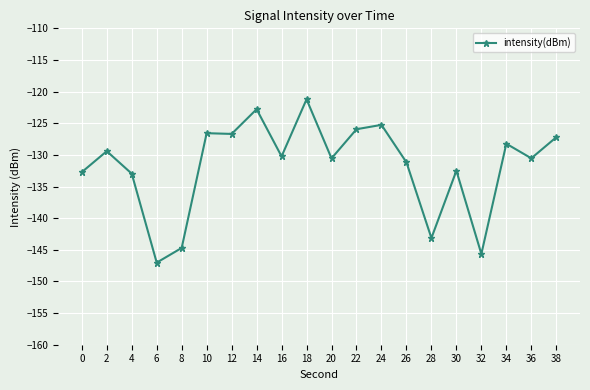

Between 0 and 14, which is larger?

14